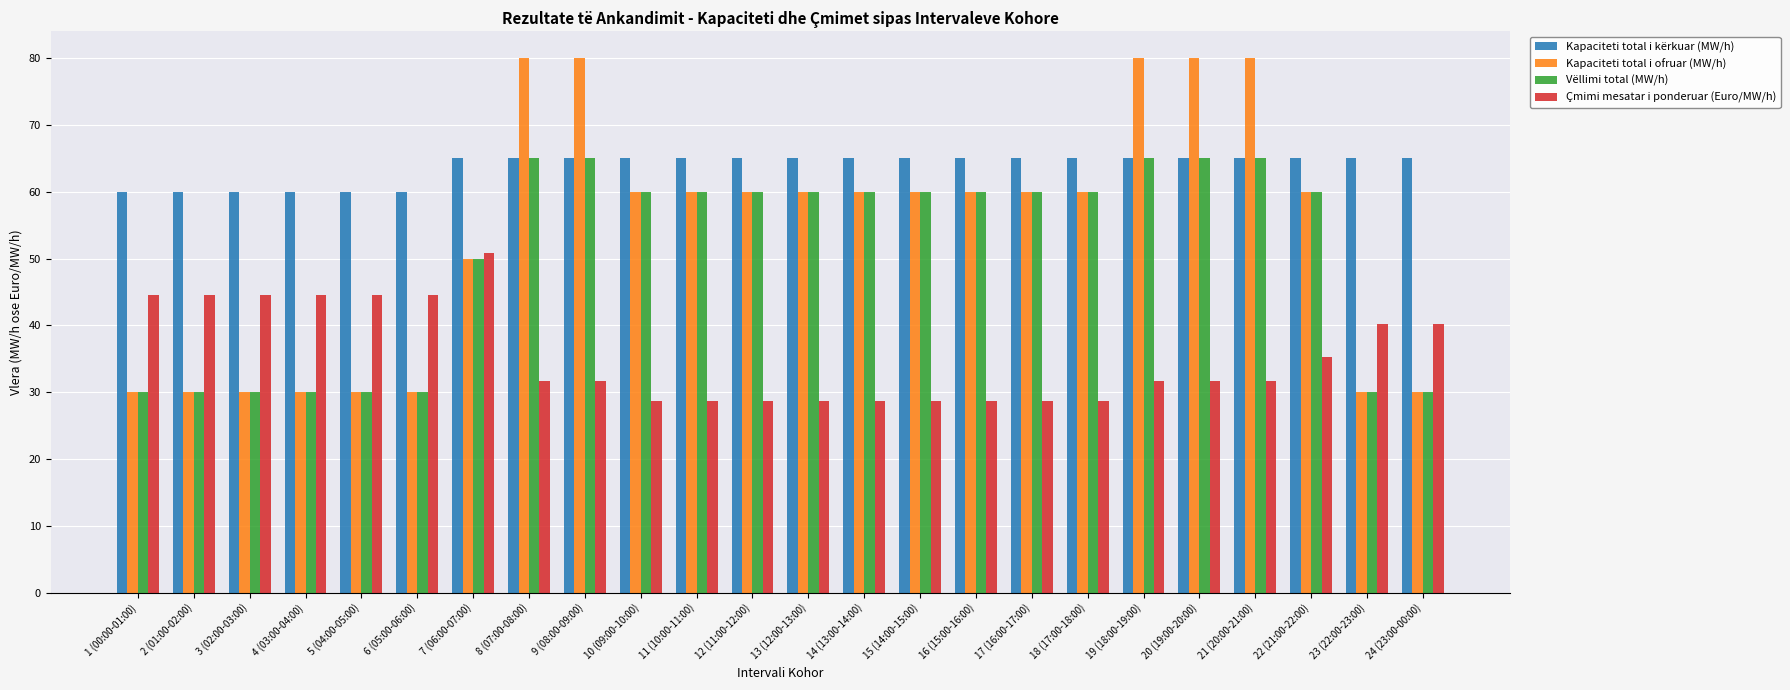

What is the difference between the second highest and second lowest values in the Vëllimi total (MW/h) series?

35.0